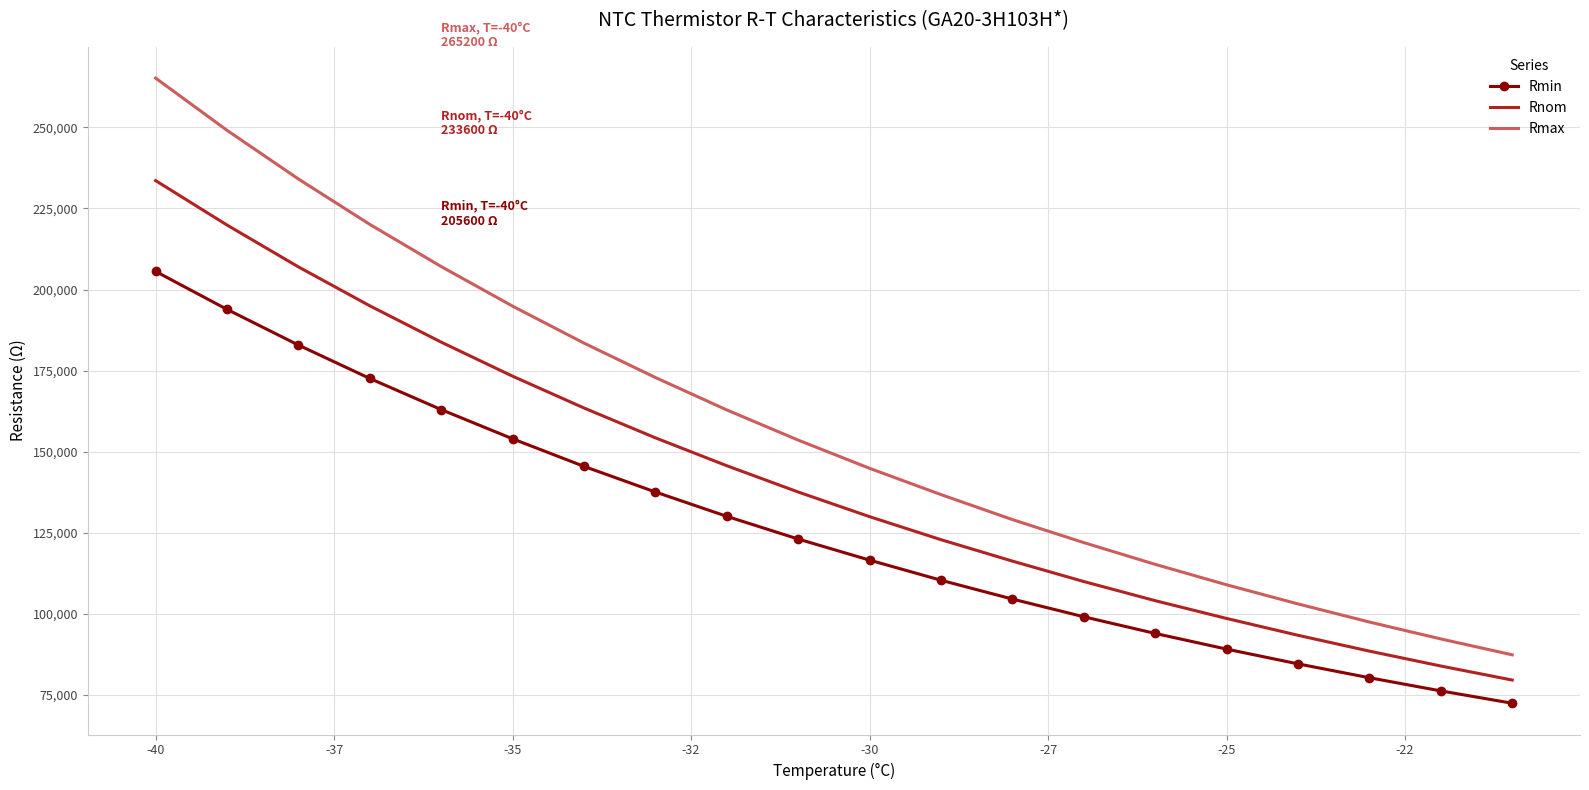

Rank the series by their maximum value, from highest to lowest.

Rmax, Rnom, Rmin